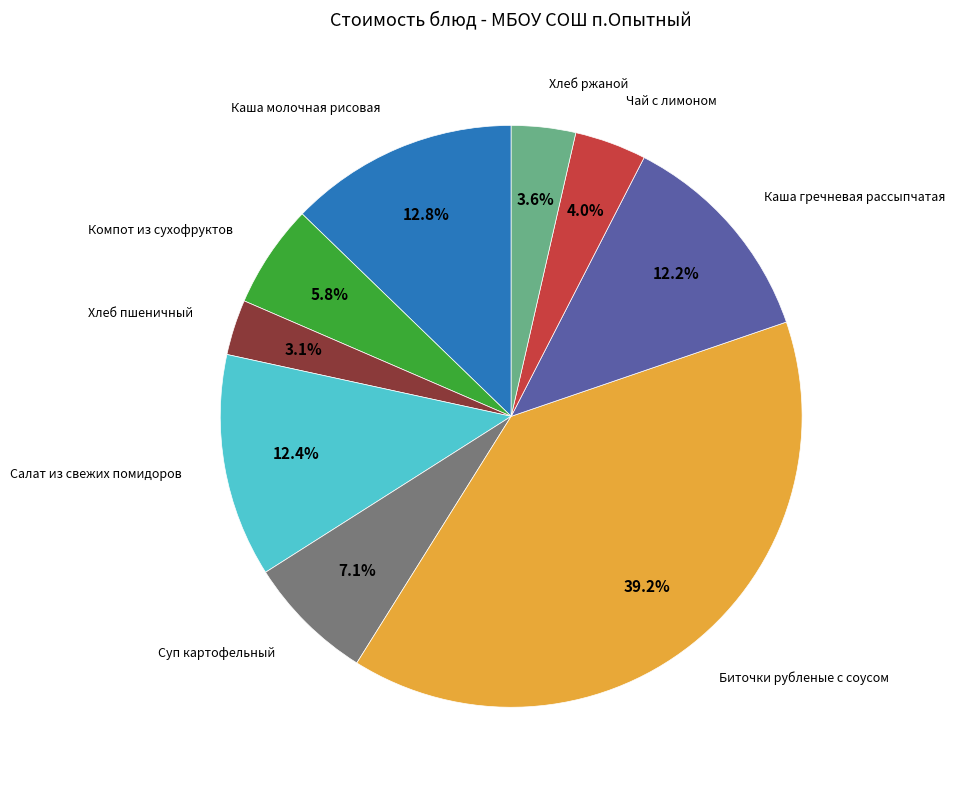

Count the number of slices in the pie.

9